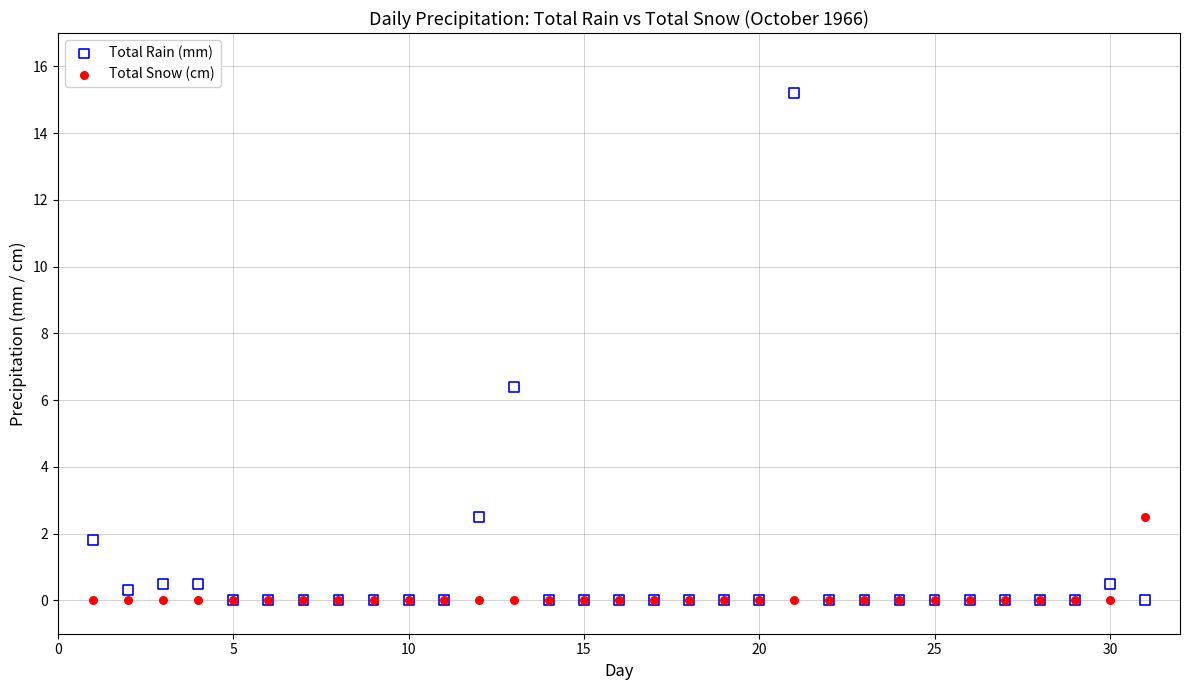

Across all series, what Y value is closest to 7?

6.4